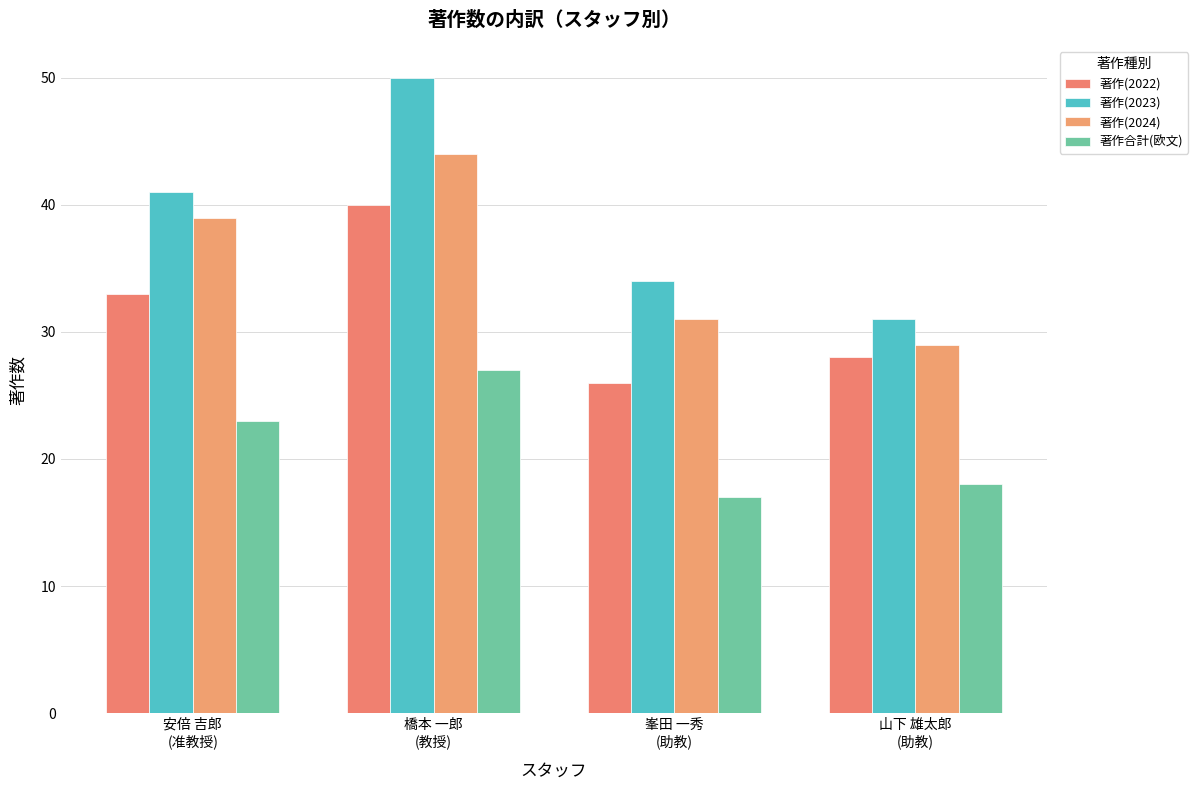

At which label does 著作(2024) reach its minimum?

山下 雄太郎
(助教)